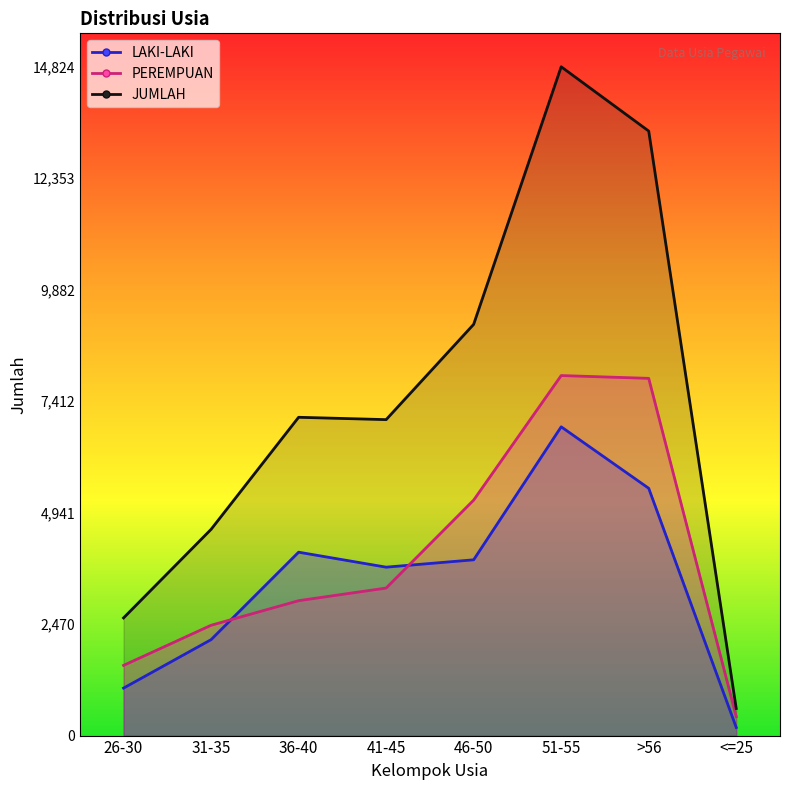

What is the label of the 5th point from the right?

41-45